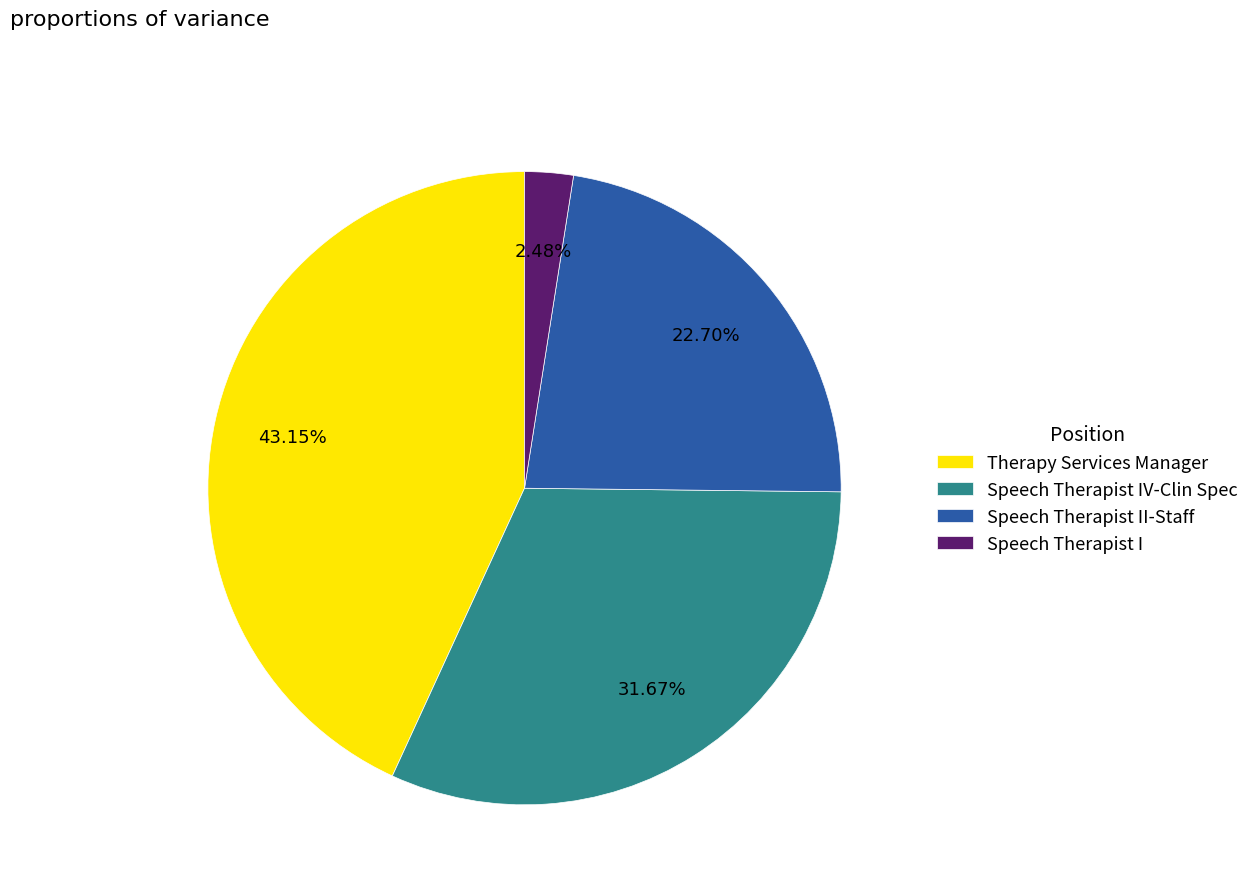

To the nearest percent, what is the combined percentage of Therapy Services Manager and Speech Therapist IV-Clin Spec?

75%